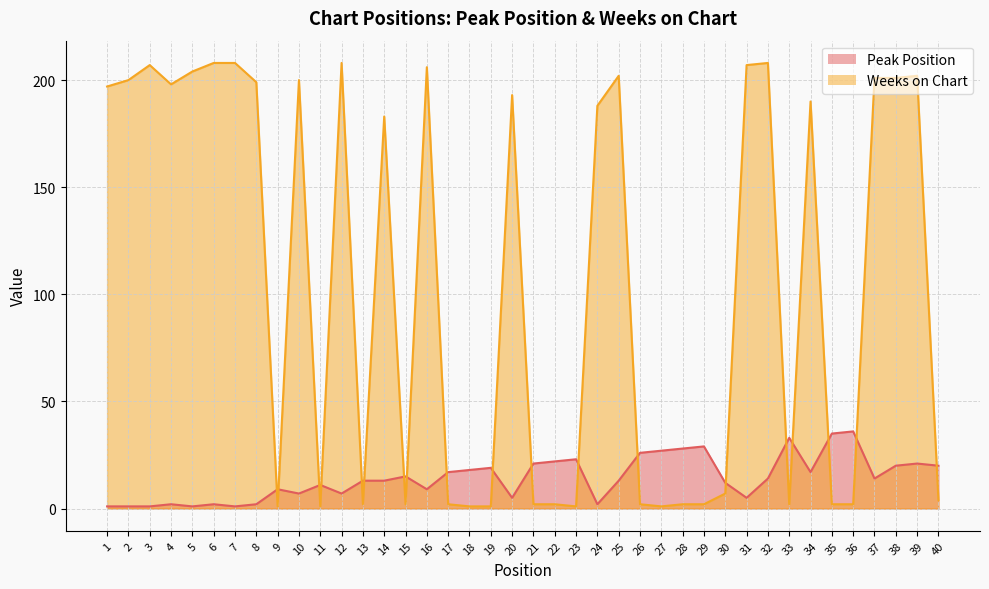

Between 4 and 13, which series saw the biggest shift?

Weeks on Chart